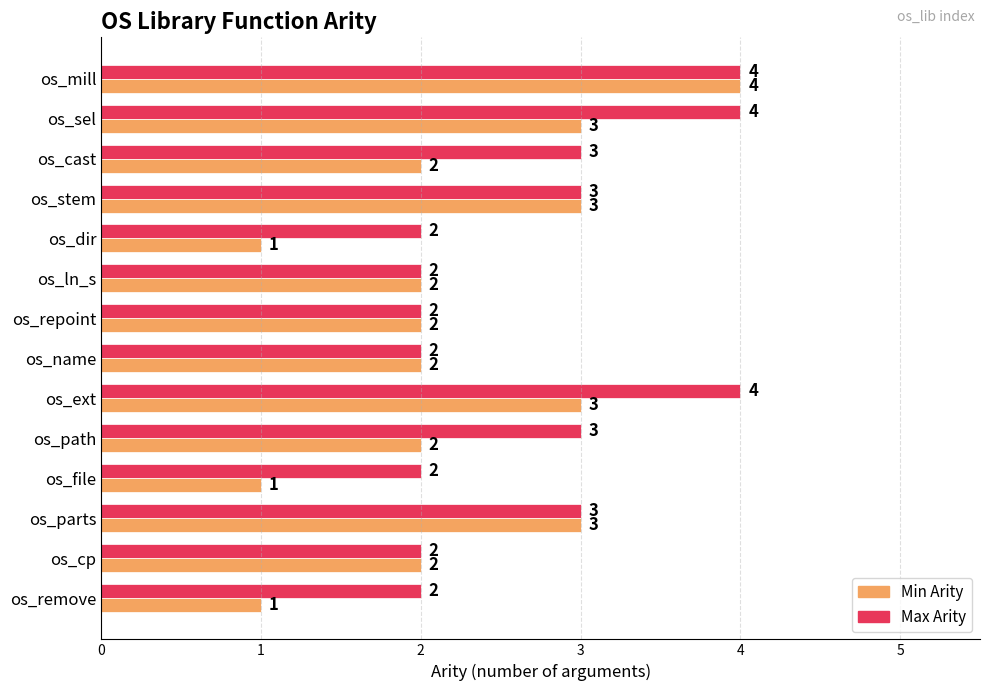

What value does the Max Arity series have at os_parts?

3